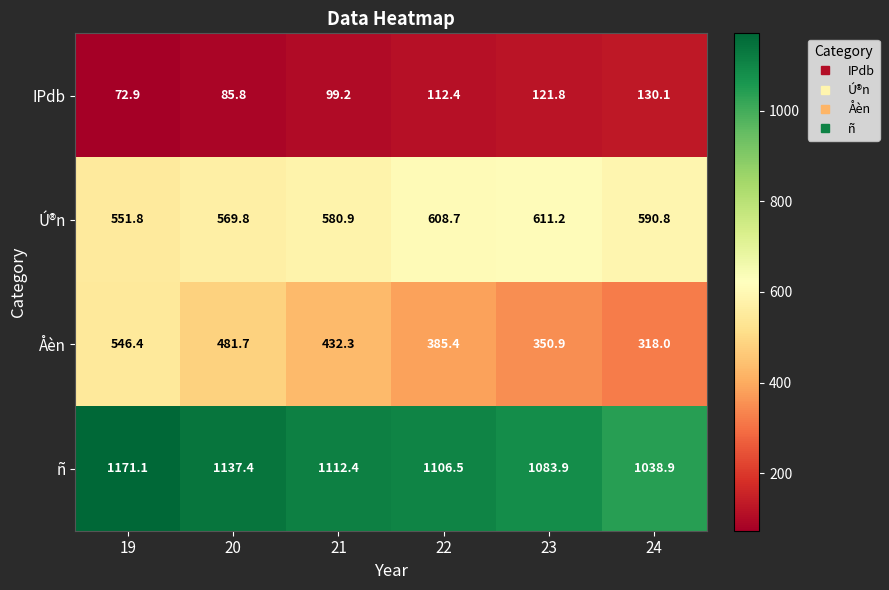

Which series has the largest total across all categories?

ñ